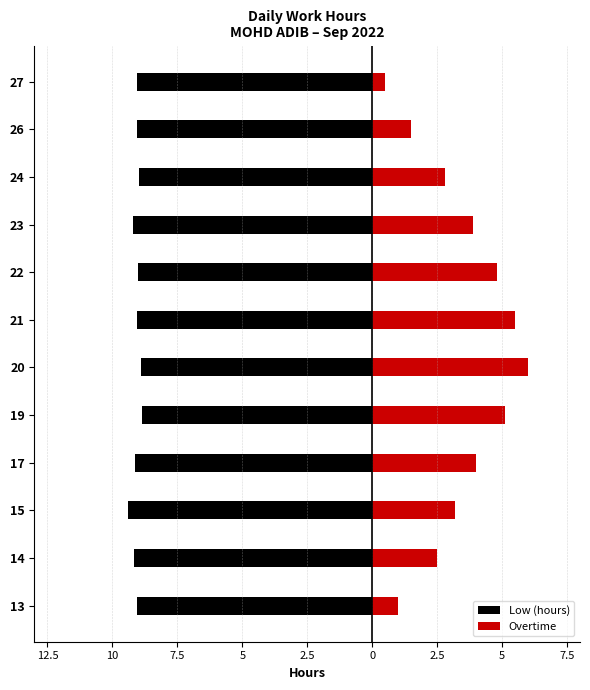

Count the number of categories in the chart.

12